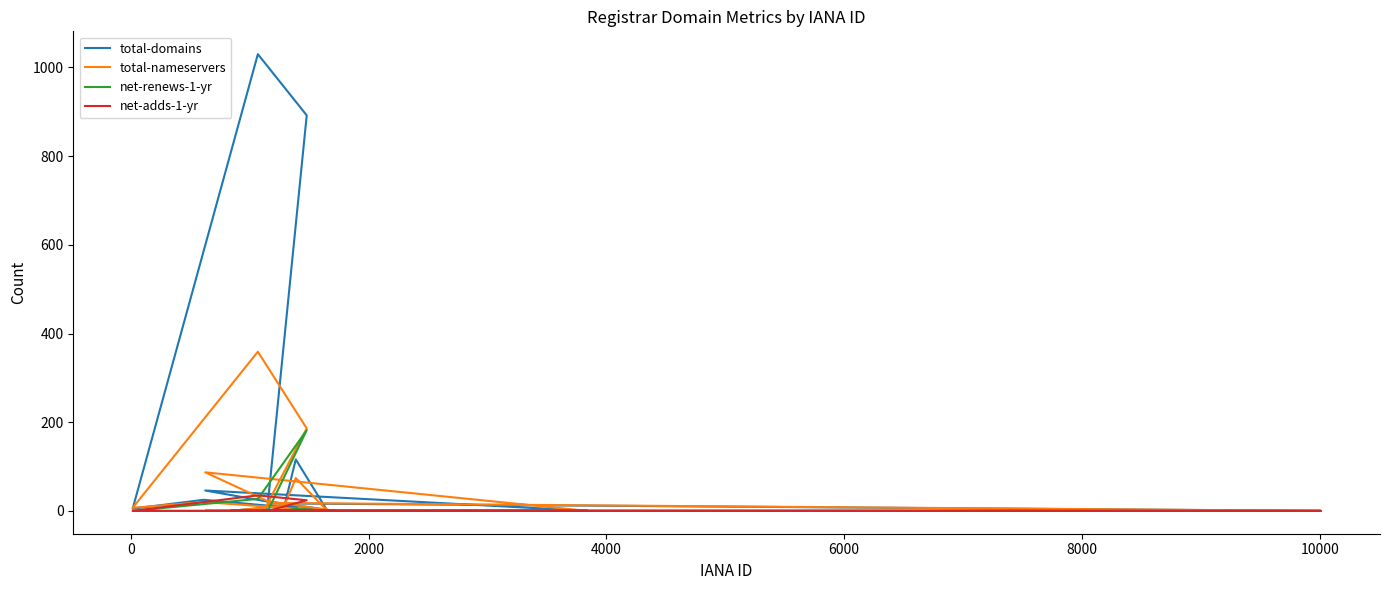

What are all the series names shown in the legend?

total-domains, total-nameservers, net-renews-1-yr, net-adds-1-yr